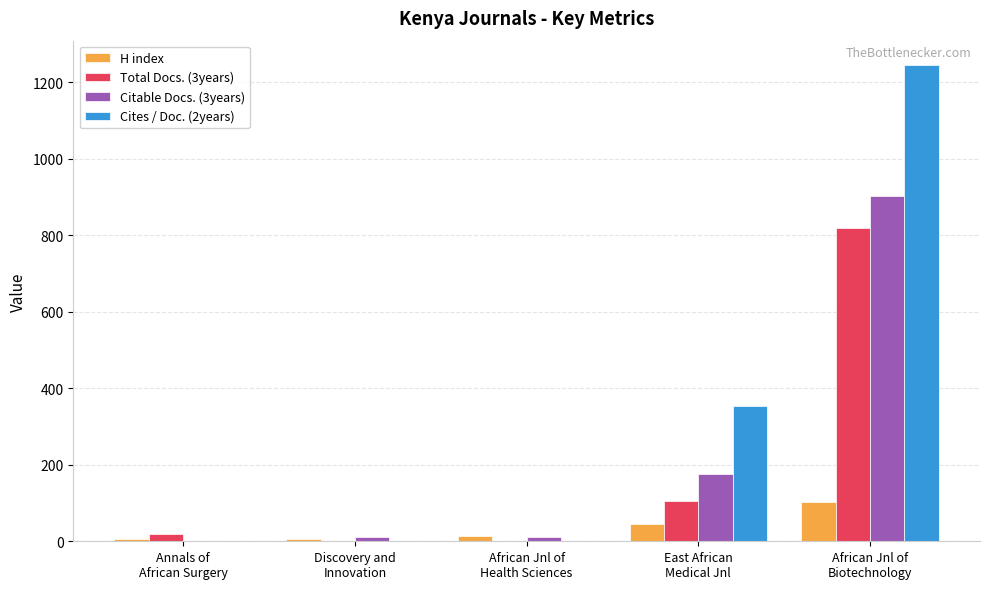

What is the sum of all H index values?

176